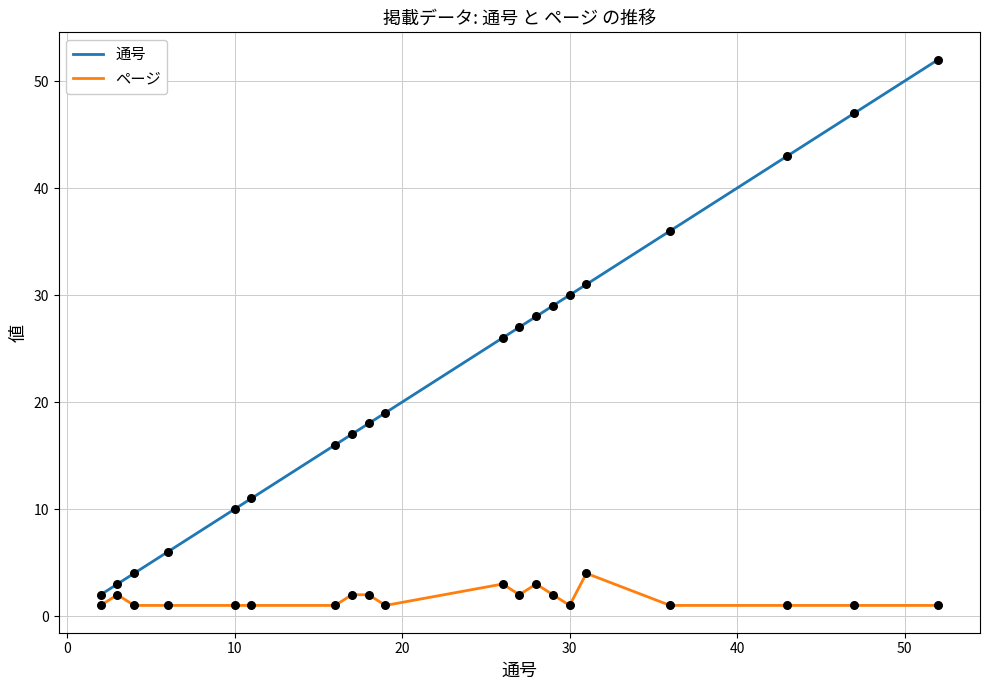

Which series has the largest total across all categories?

通号